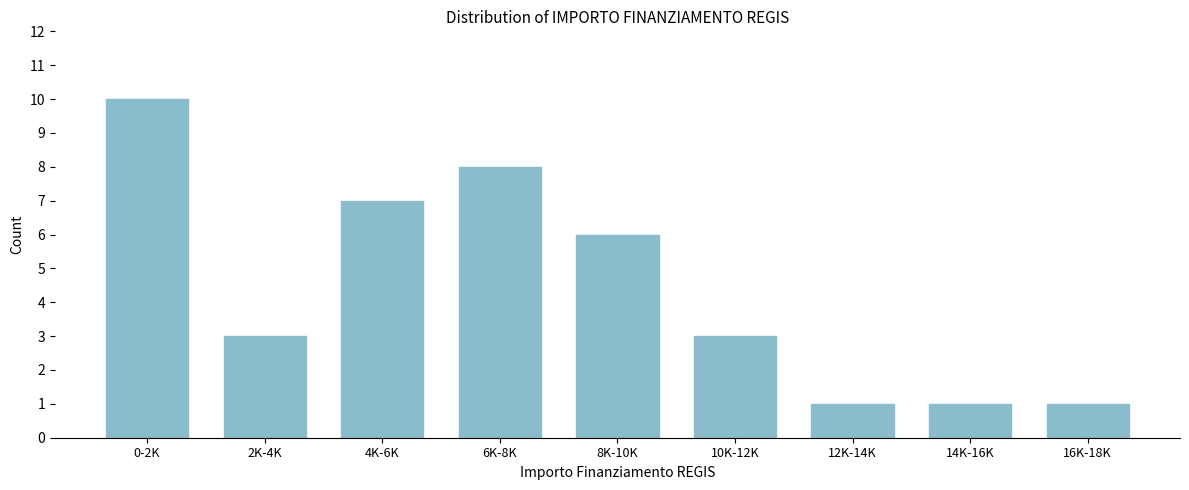

Reading left to right, extract all data points from this chart.

0-2K=10	2K-4K=3	4K-6K=7	6K-8K=8	8K-10K=6	10K-12K=3	12K-14K=1	14K-16K=1	16K-18K=1